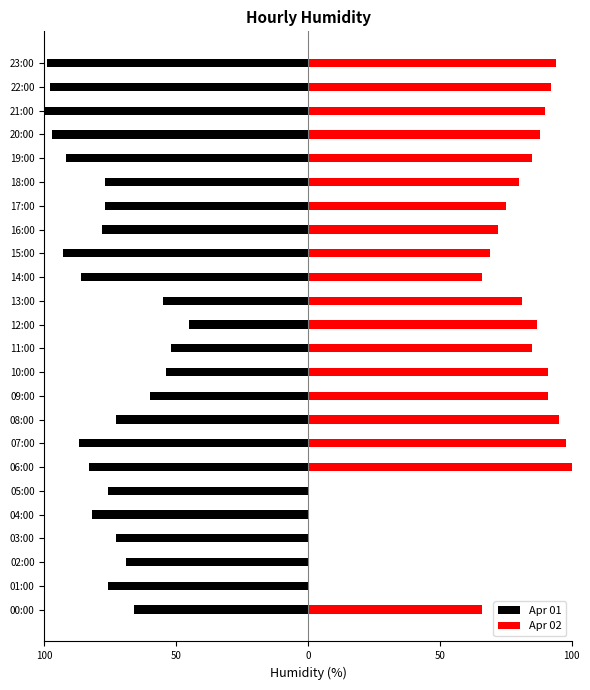

List the series in order of their peak value, lowest first.

Apr 01, Apr 02